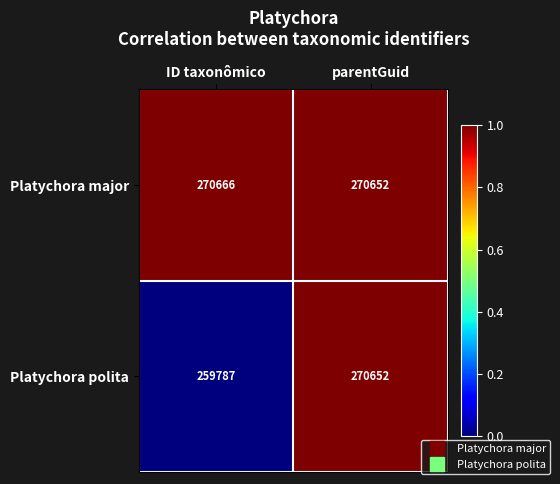

At which category does the chart reach its minimum across all series?

ID taxonômico